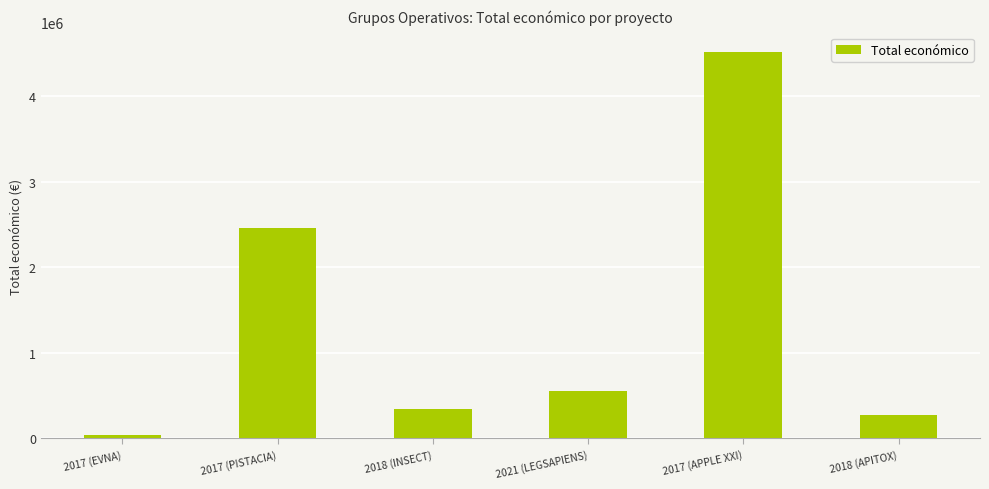

Which has a higher value, 2018 (APITOX) or 2018 (INSECT)?

2018 (INSECT)